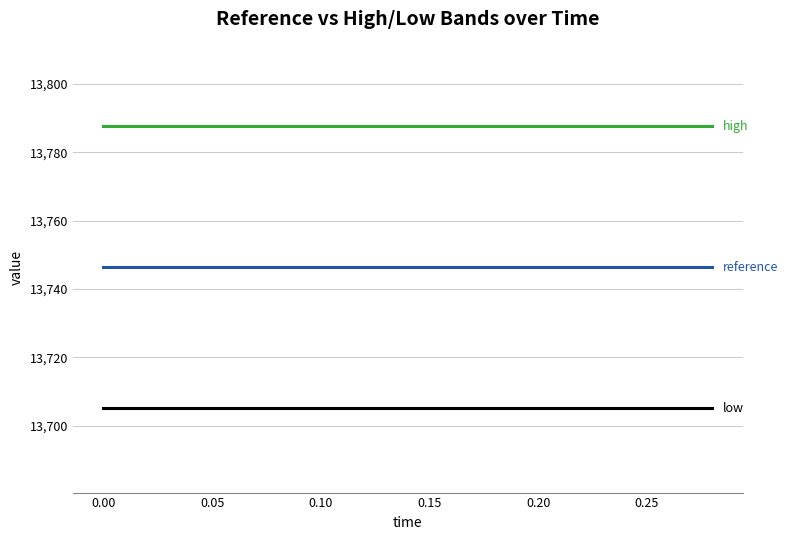

What is the smallest value displayed?

13705.2